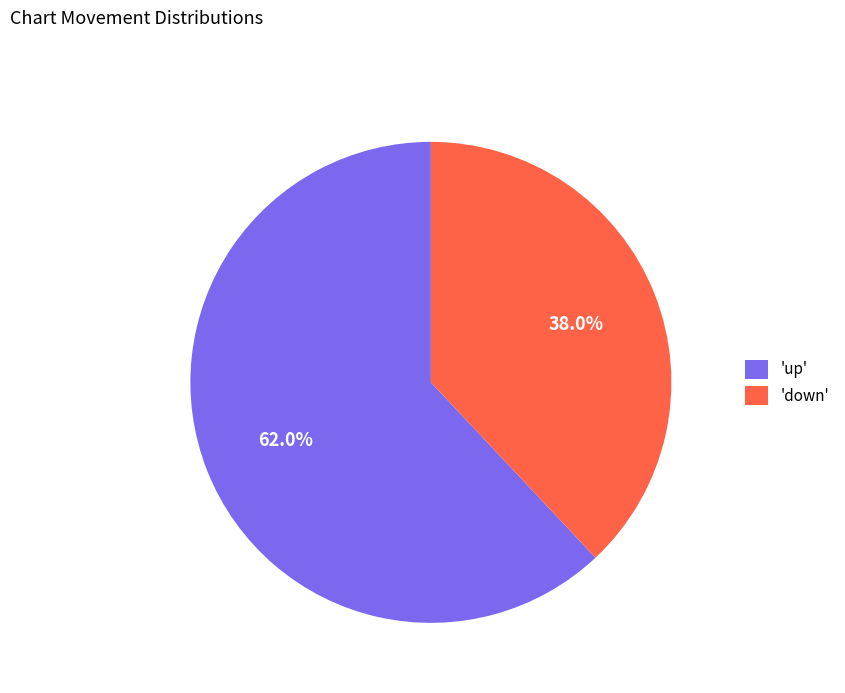

Which category has the biggest portion of the pie?

'up'